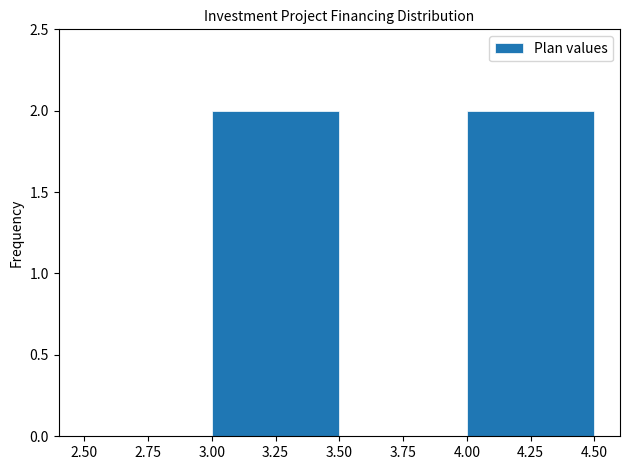

Reading left to right, list every bar in this chart as the range it spans on the x-axis followed by its height. The values are not printed on the chart, so give them approximately, as read against the axis.

2.50 to 3.00: 0
3.00 to 3.50: 2
3.50 to 4.00: 0
4.00 to 4.50: 2